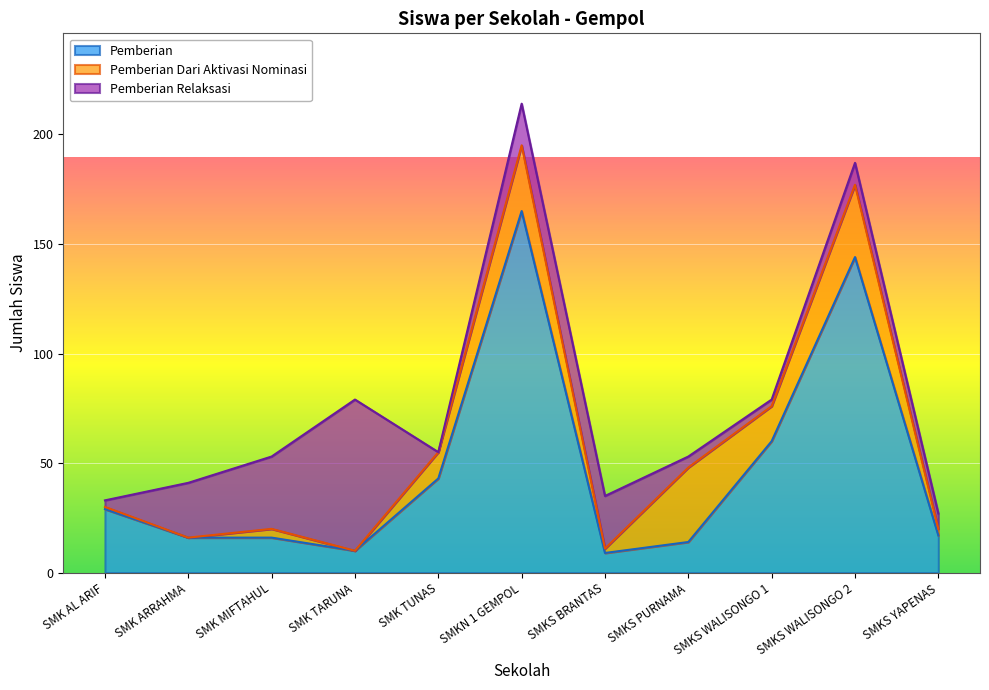

In Pemberian Relaksasi, how many points are lower than both neighbors (excluding endpoints)?

2